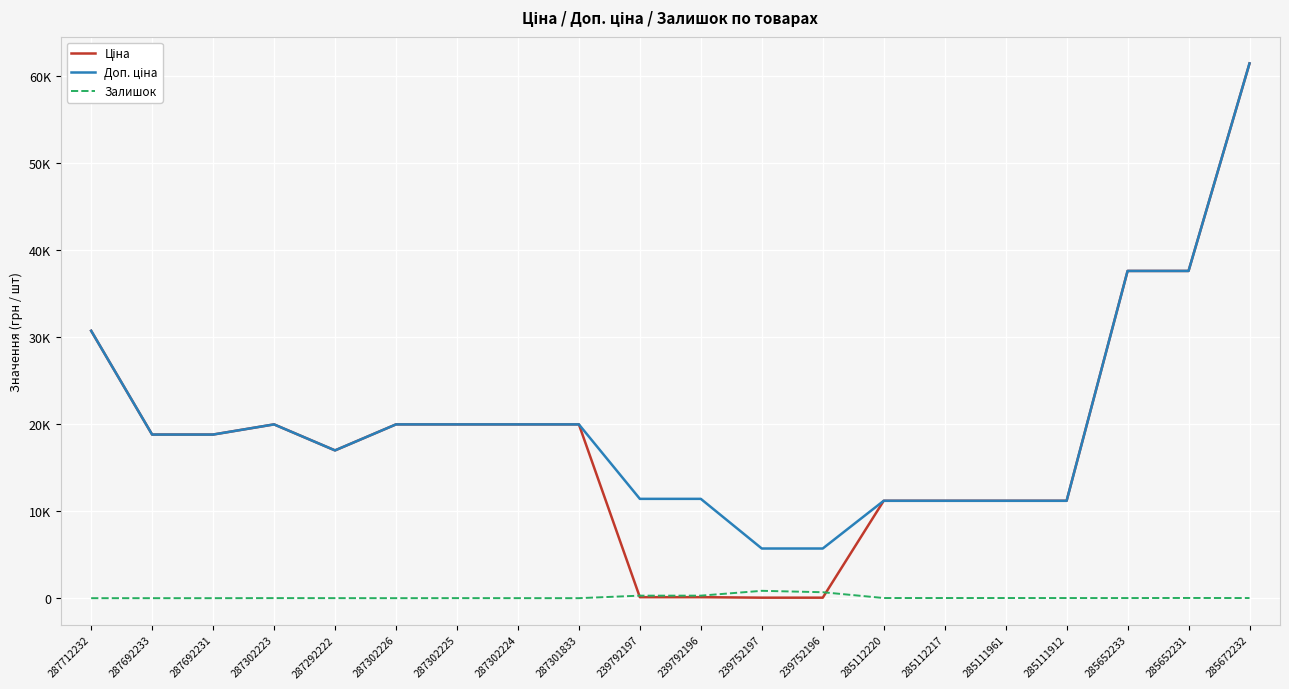

Which series changed the most between 287302224 and 285112217?

Ціна